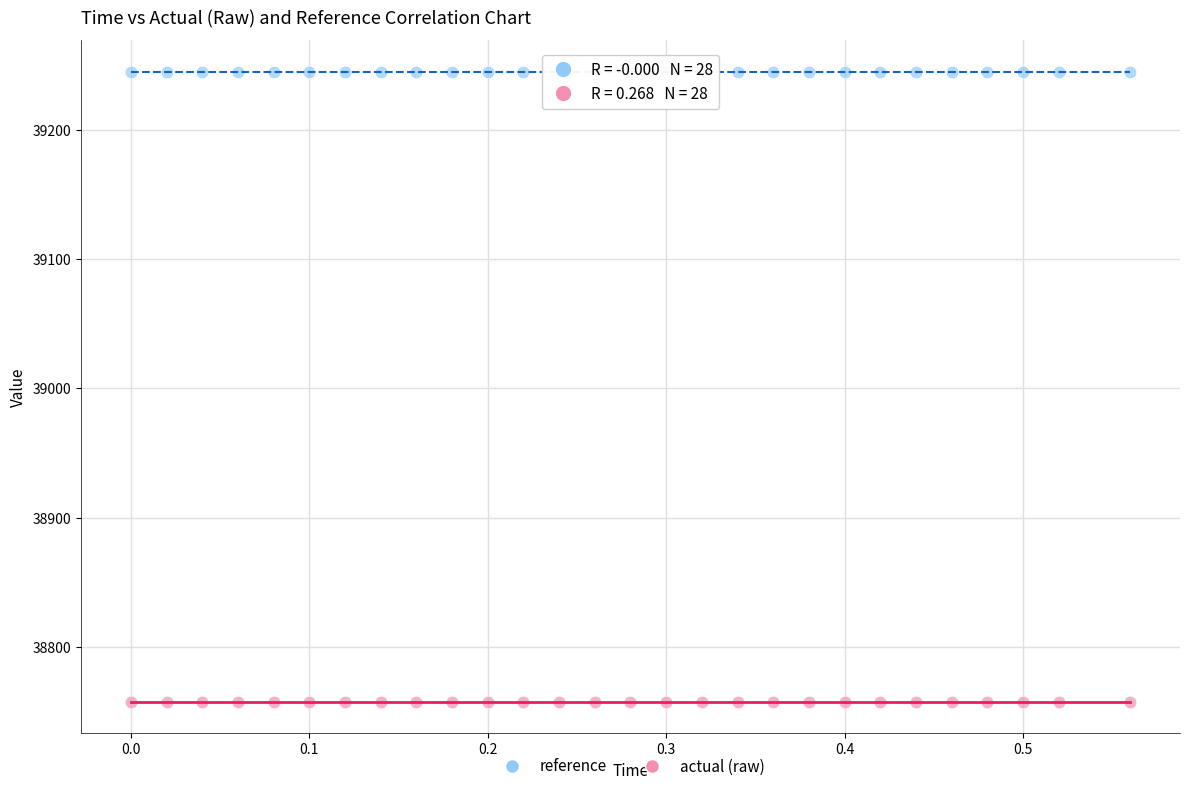

Which series reaches the maximum Y coordinate?

reference